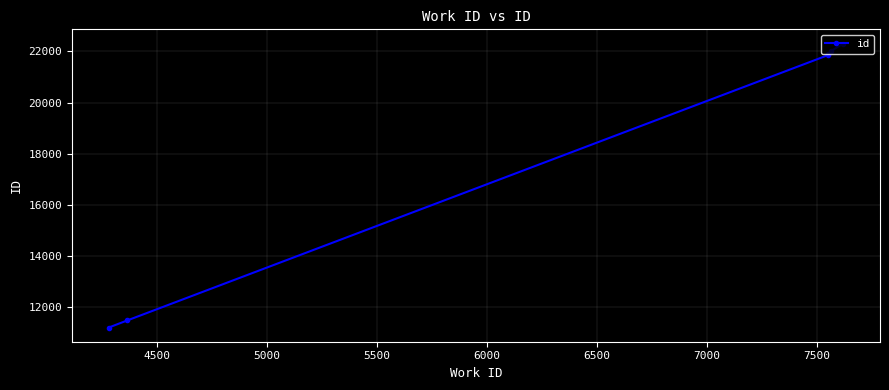

What is the value of the 1st point from the left?

11201